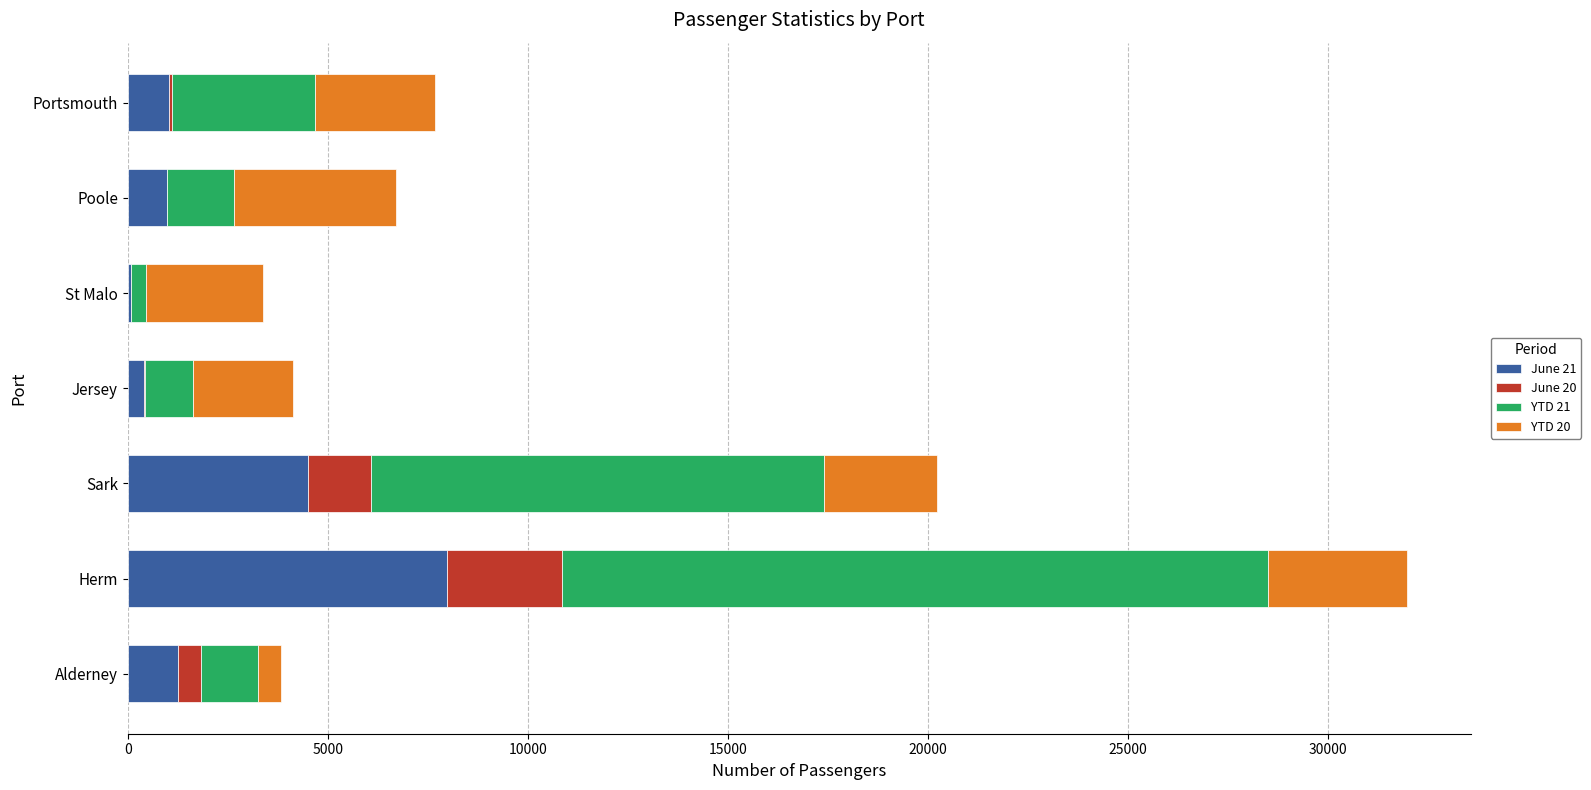

The value of June 21 at Sark is 4511. True or false?

True